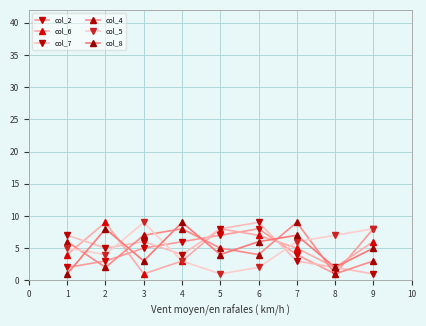

What is the difference between the highest and lowest values at 3?

8